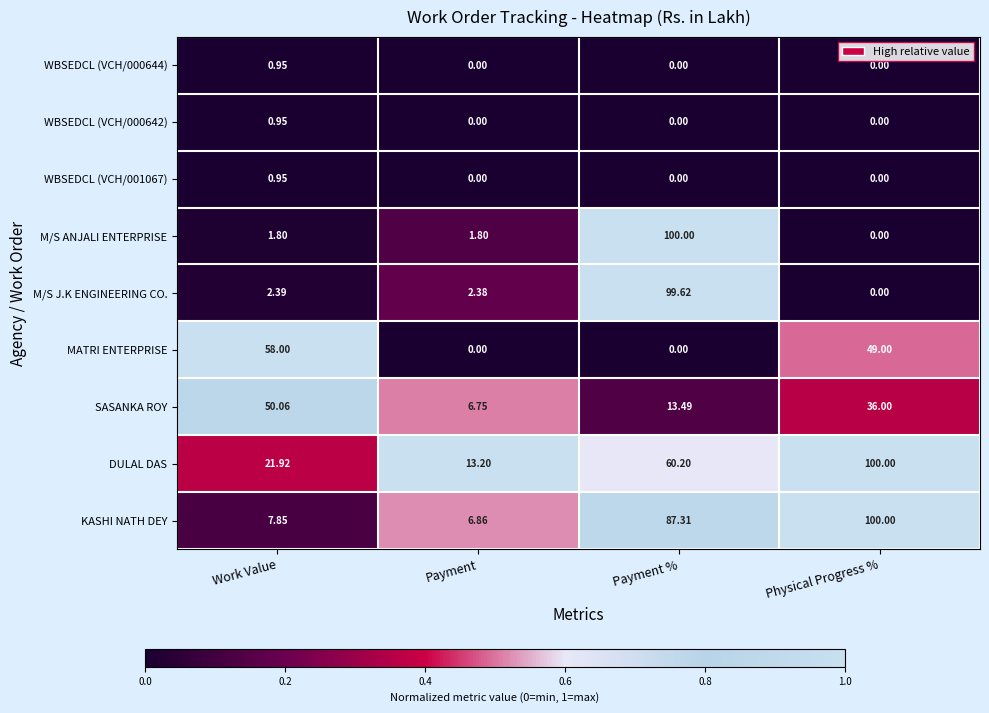

Which series changed the most between Work Value and Physical Progress %?

KASHI NATH DEY